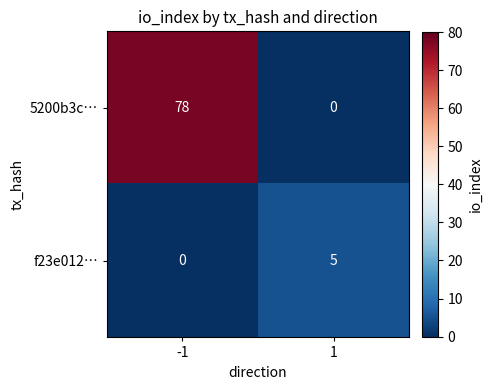

Rank the series at -1 from highest to lowest value.

5200b3c…, f23e012…